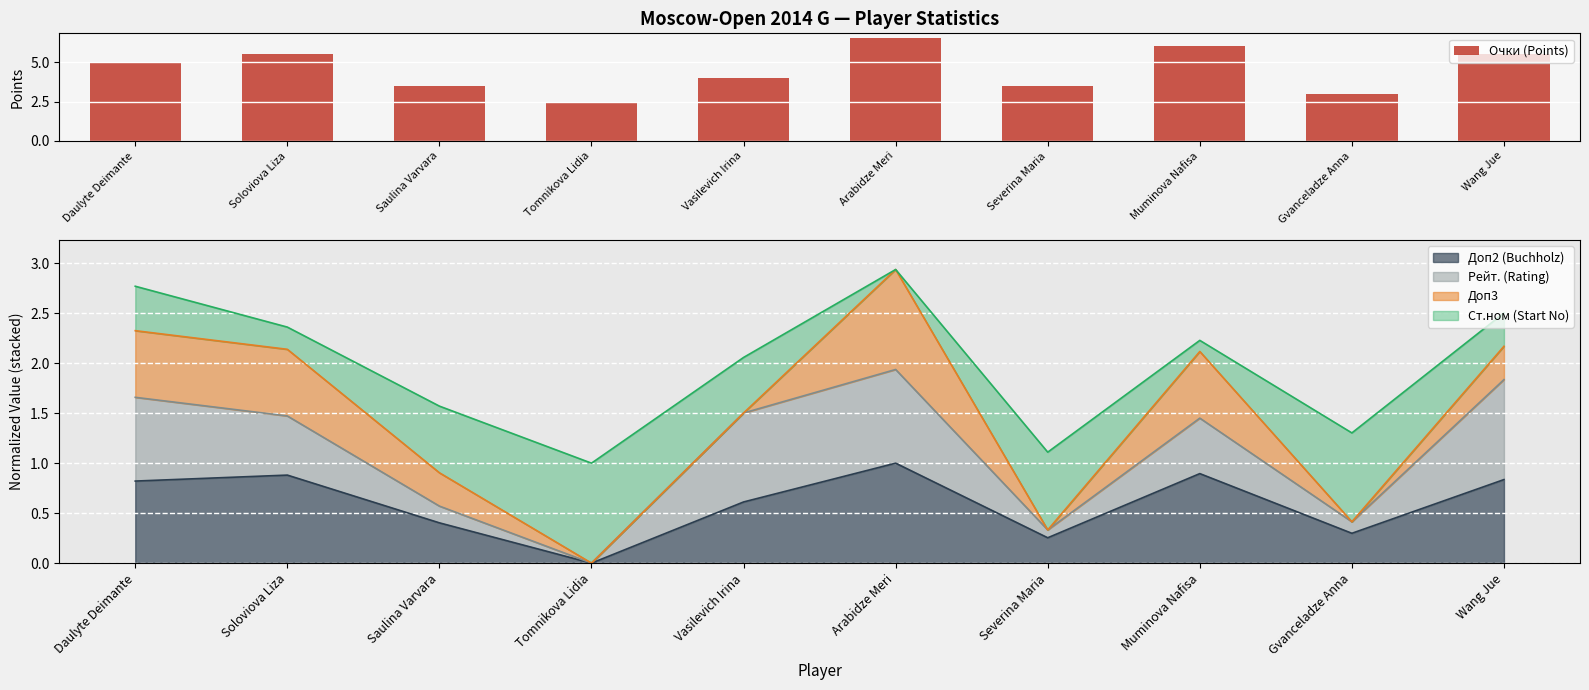

What is the sum of the values at Severina Maria and Daulyte Deimante?

8.5